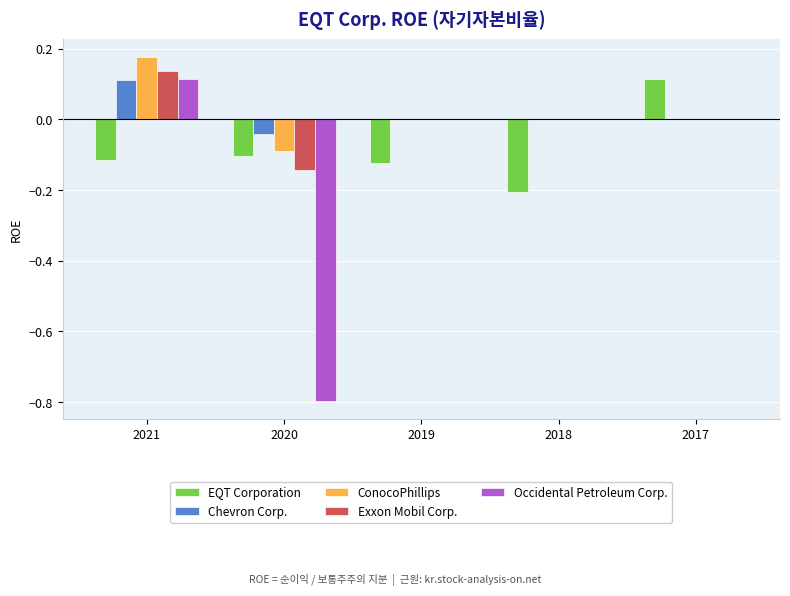

At which category is the sum across all series the highest?

2021